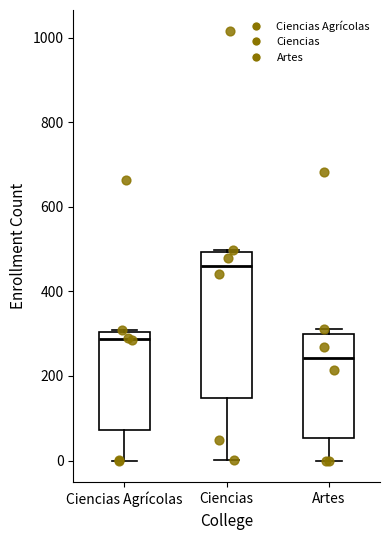

Comparing the boxes themselves (not the whiskers), which one is the tallest?

Ciencias